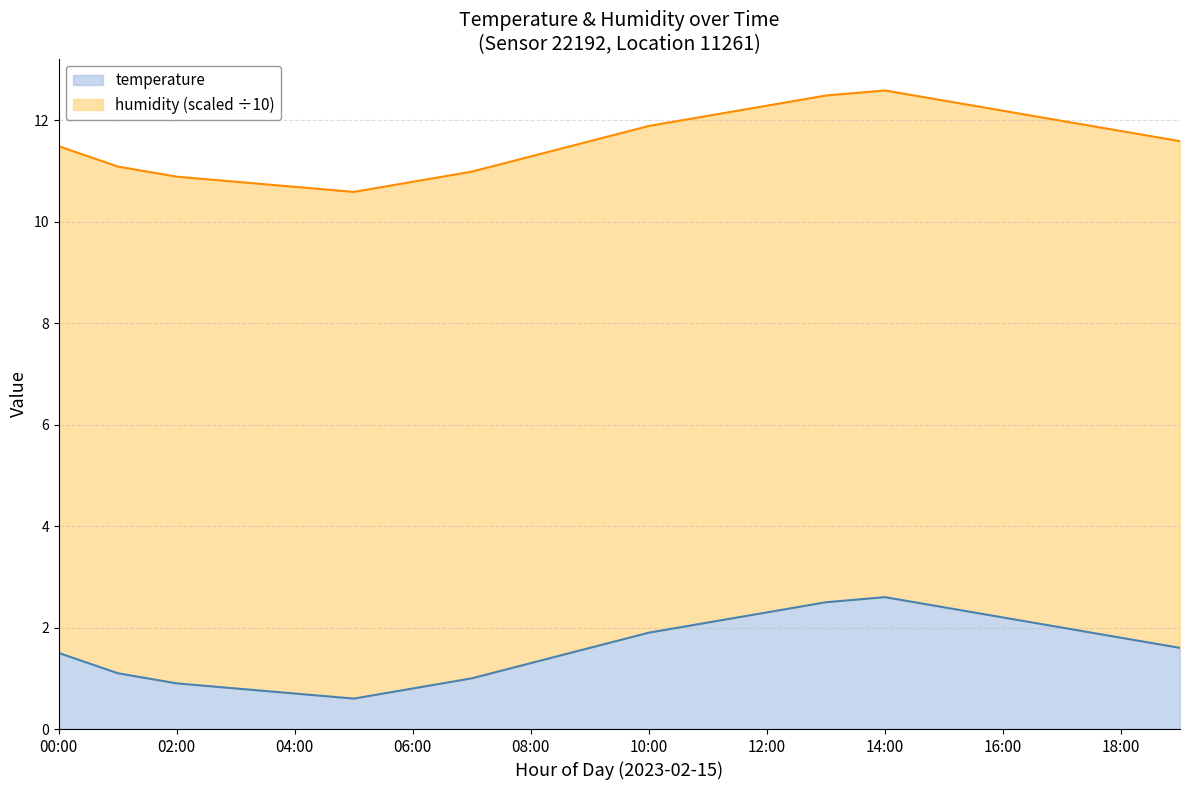

Between 09:00 and 01:00, which is larger?

09:00